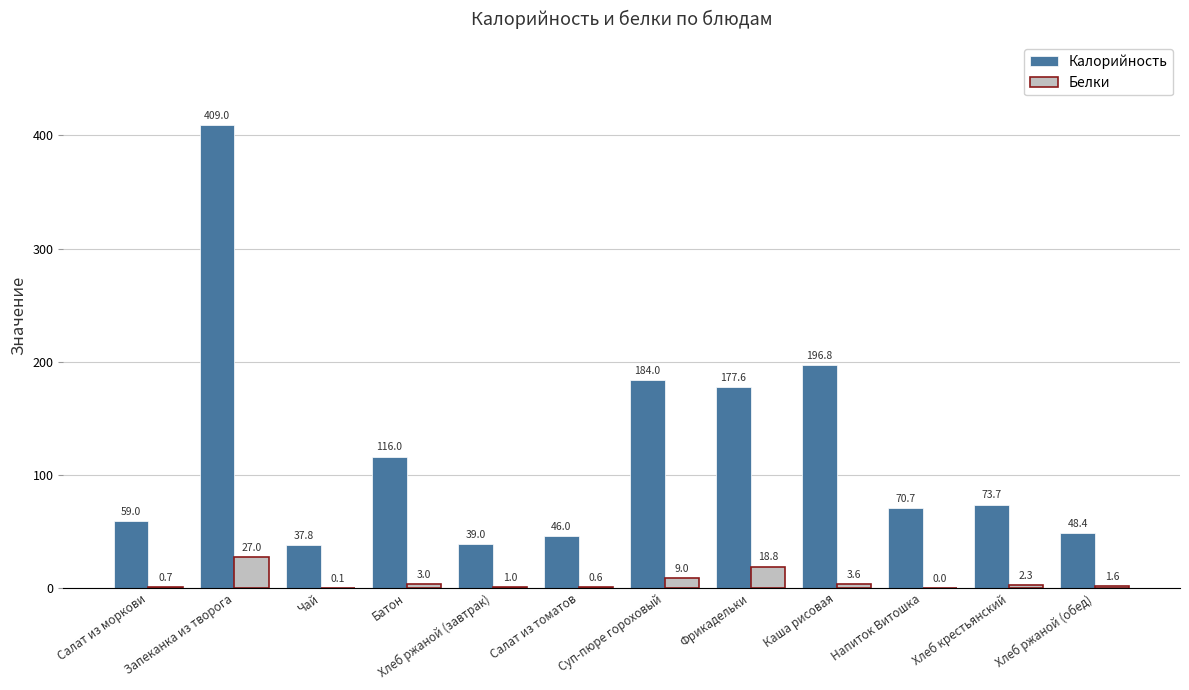

True or false: Калорийность has a value of 104.0 at Салат из моркови.

False